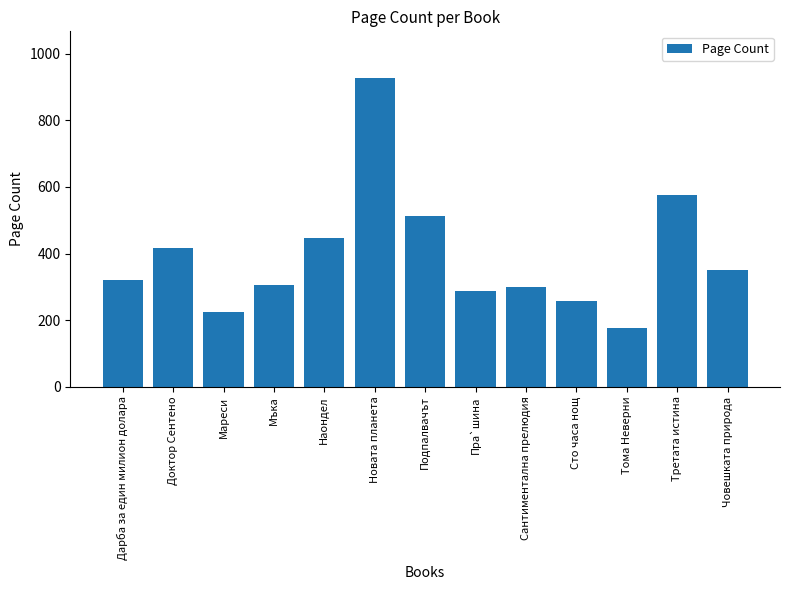

Read the value at Дарба за един милион долара, to the nearest 100.

300